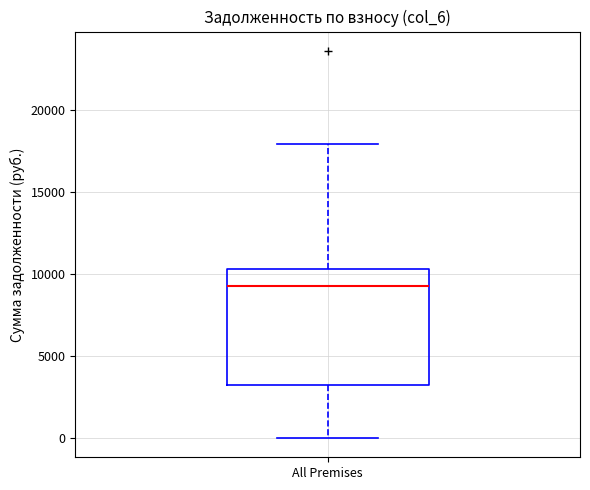

Transcribe this box plot: give where the median line is, the range the box spans, and where the two whiskers end, as read against the y-axis. The values are not printed on the chart, so give them approximately, as read against the axis.

median 9500, box 3000 to 10500, whiskers 0 to 18000